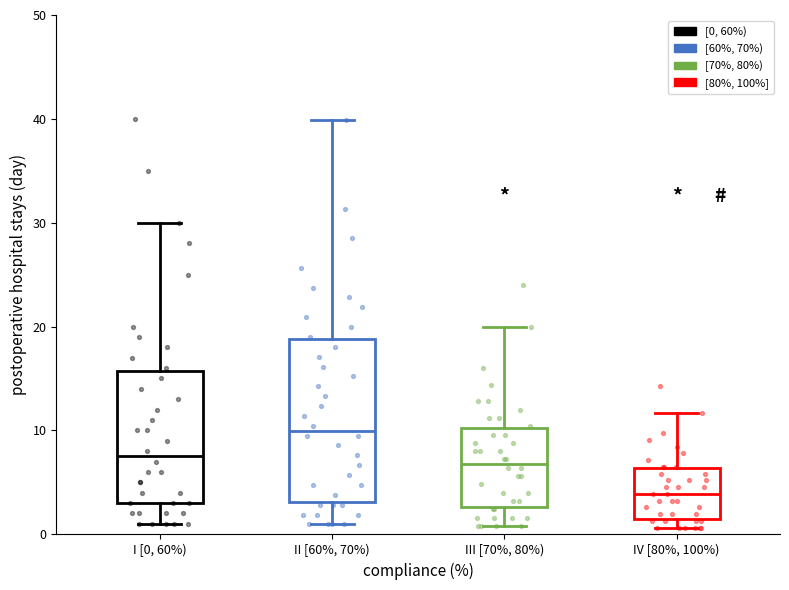

Where does the median line of the box for III [70%, 80%) sit on the y-axis? The values are not printed on the chart, so give them approximately, as read against the axis.

7